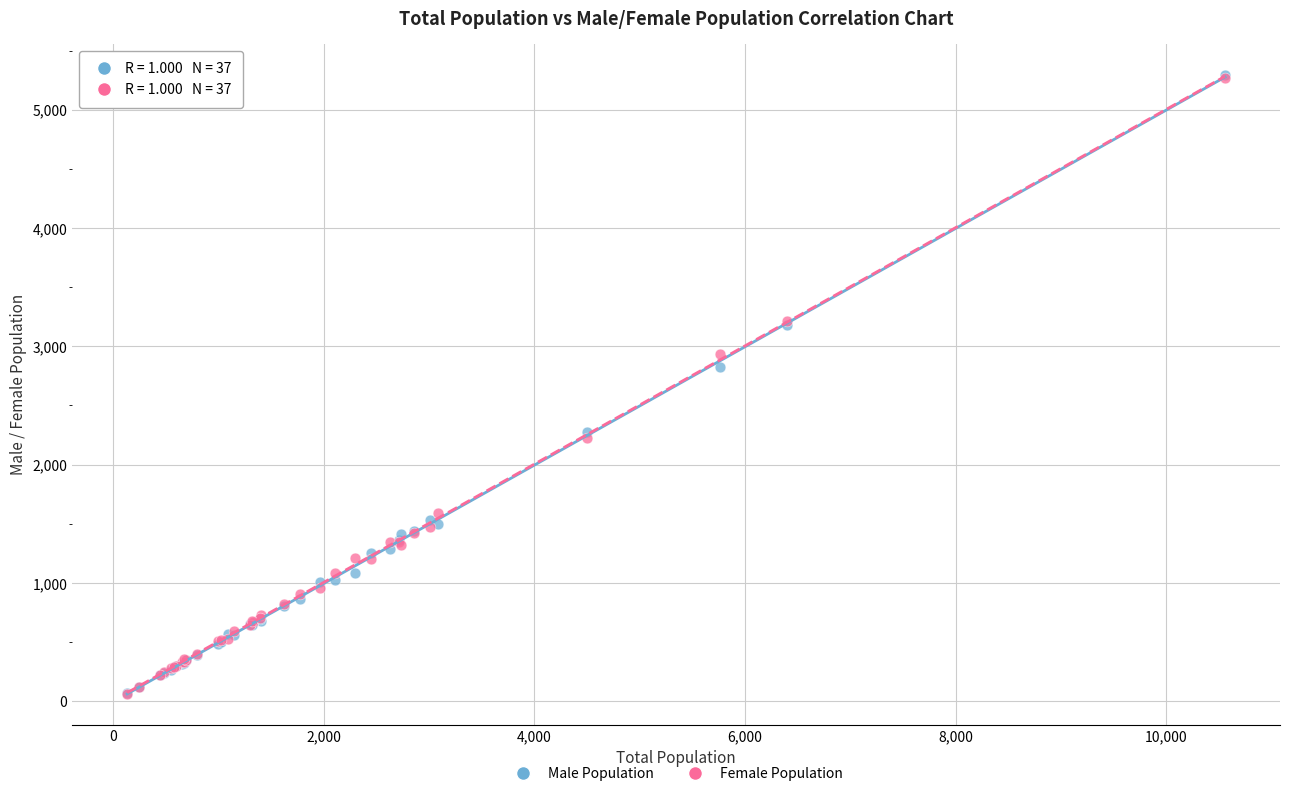

In the Female Population series, what Y value is closest to 2664?

2933